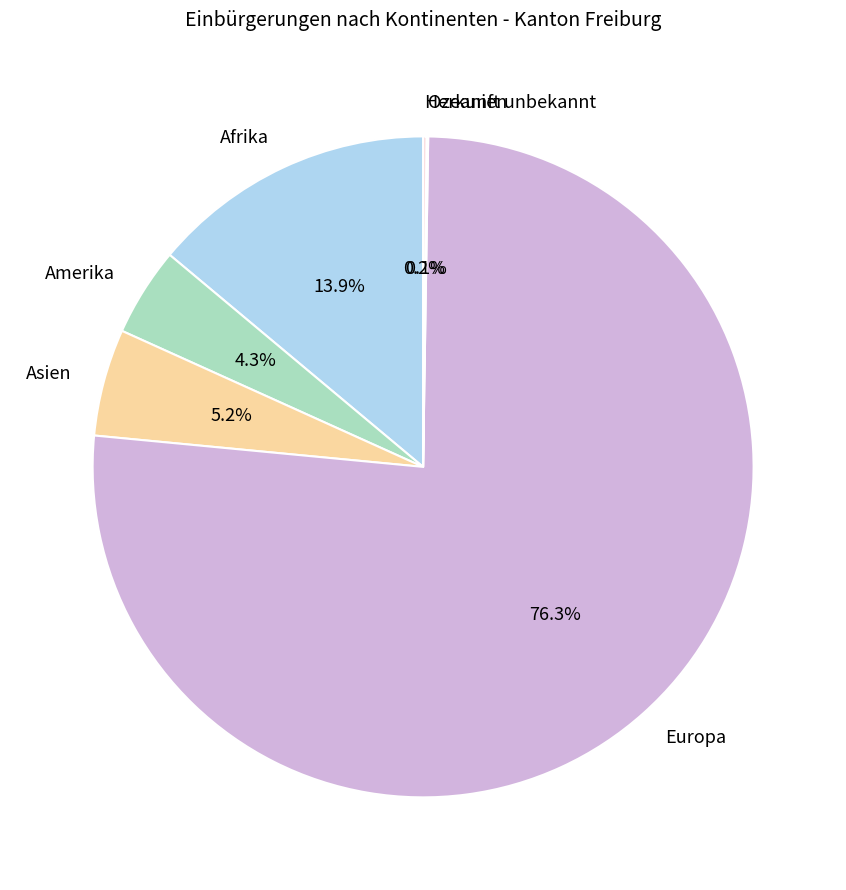

What percentage do Europa and Afrika together represent?

90.2%